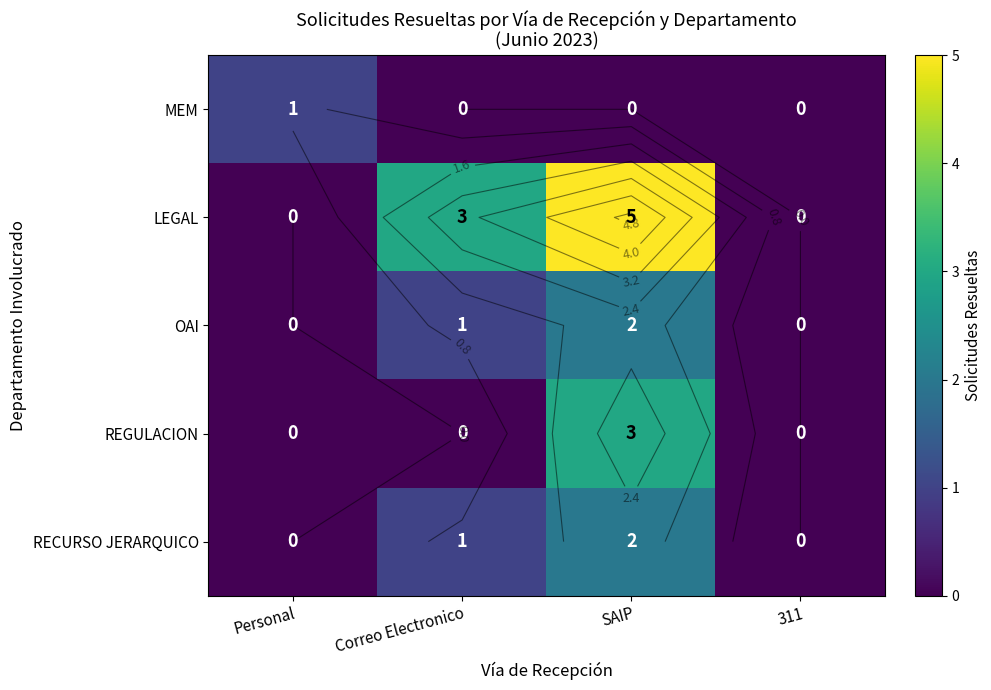

At how many categories does at least one series exceed 4?

1